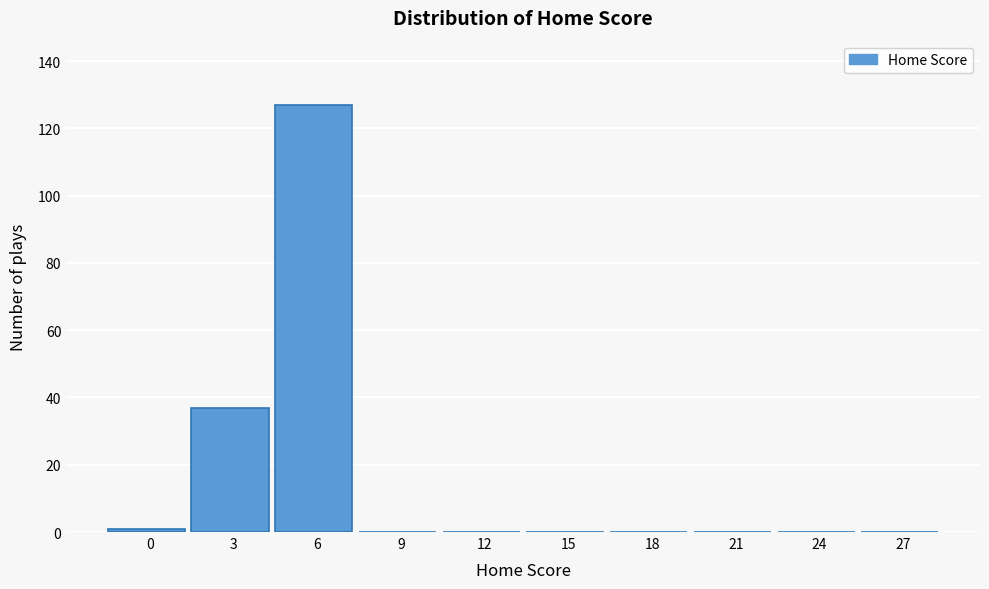

Reading left to right, list all the values displayed in this chart.

0=1	3=37	6=127	9=0	12=0	15=0	18=0	21=0	24=0	27=0